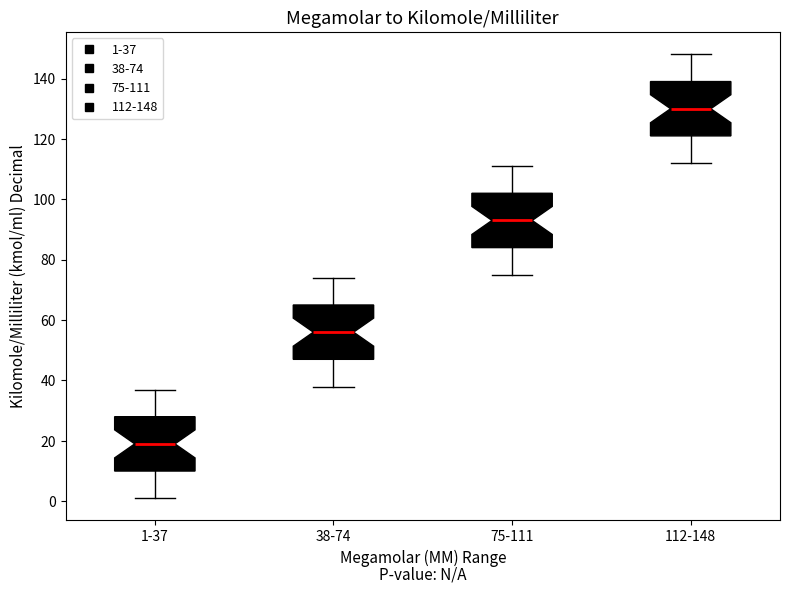

Reading left to right, transcribe this box plot: for each box, give where its median line is, the range the box spans, and where its two whiskers end, as read against the y-axis. The values are not printed on the chart, so give them approximately, as read against the axis.

1-37: median 20, box 10 to 28, whiskers 2 to 38
38-74: median 56, box 48 to 66, whiskers 38 to 74
75-111: median 94, box 84 to 102, whiskers 76 to 112
112-148: median 130, box 122 to 140, whiskers 112 to 148